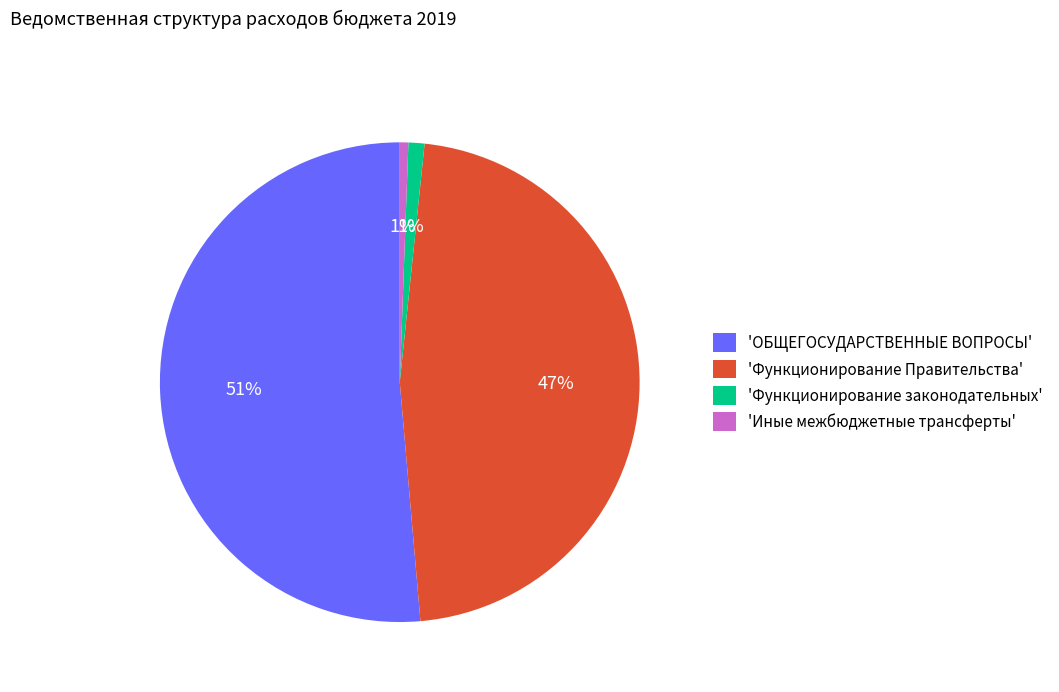

Between 'ОБЩЕГОСУДАРСТВЕННЫЕ ВОПРОСЫ' and 'Функционирование Правительства', which is larger?

'ОБЩЕГОСУДАРСТВЕННЫЕ ВОПРОСЫ'